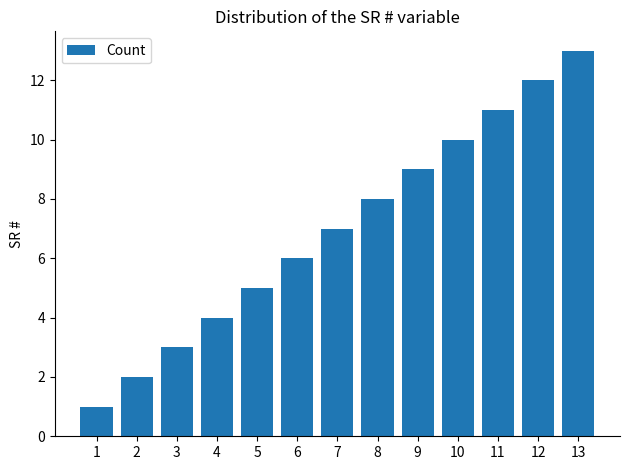

Which has a higher value, 7 or 1?

7